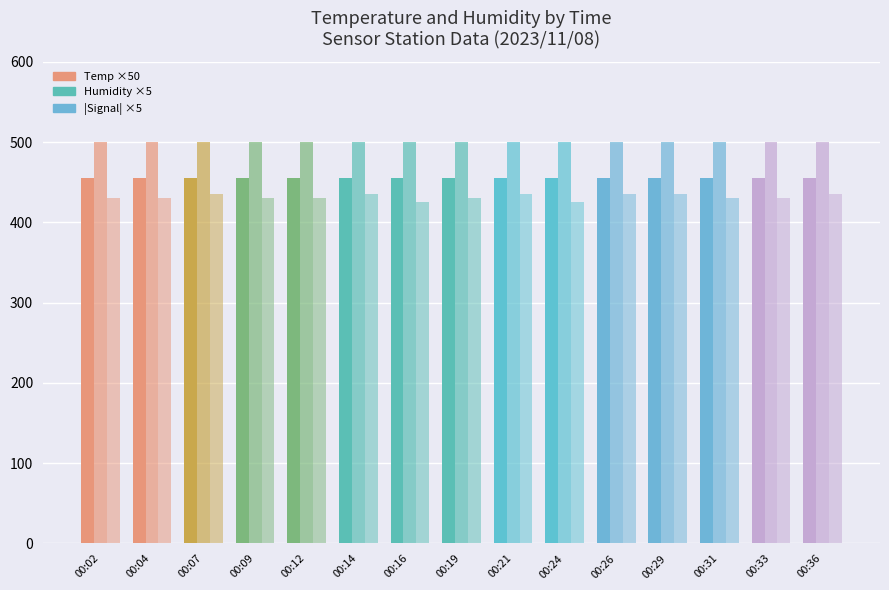

Are the bars horizontal?

No